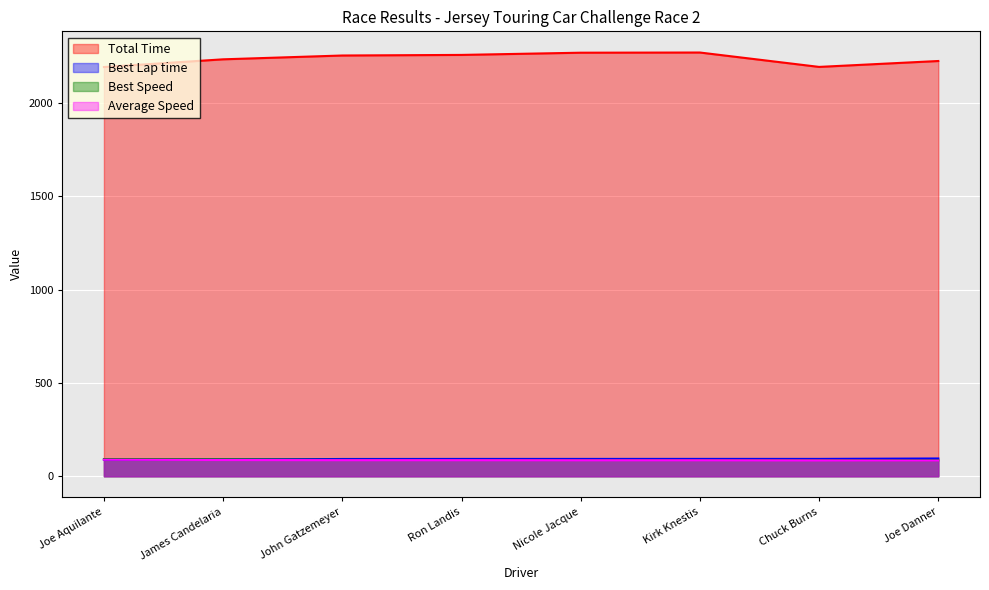

Which label corresponds to the smallest value in the chart?

Joe Danner